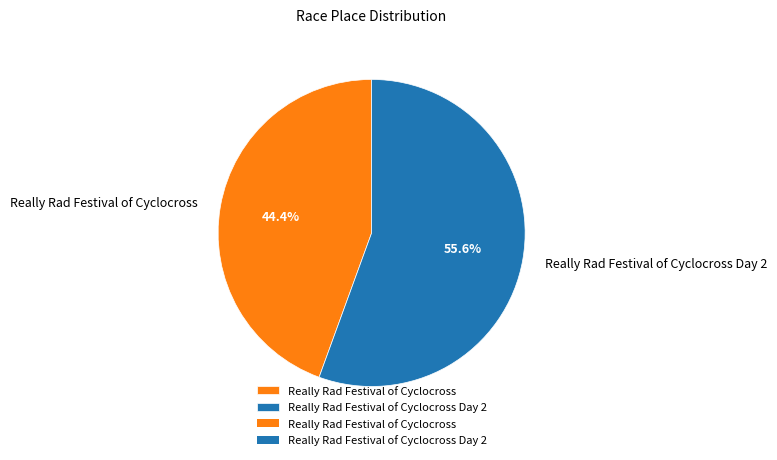

Between Really Rad Festival of Cyclocross and Really Rad Festival of Cyclocross Day 2, which is larger?

Really Rad Festival of Cyclocross Day 2